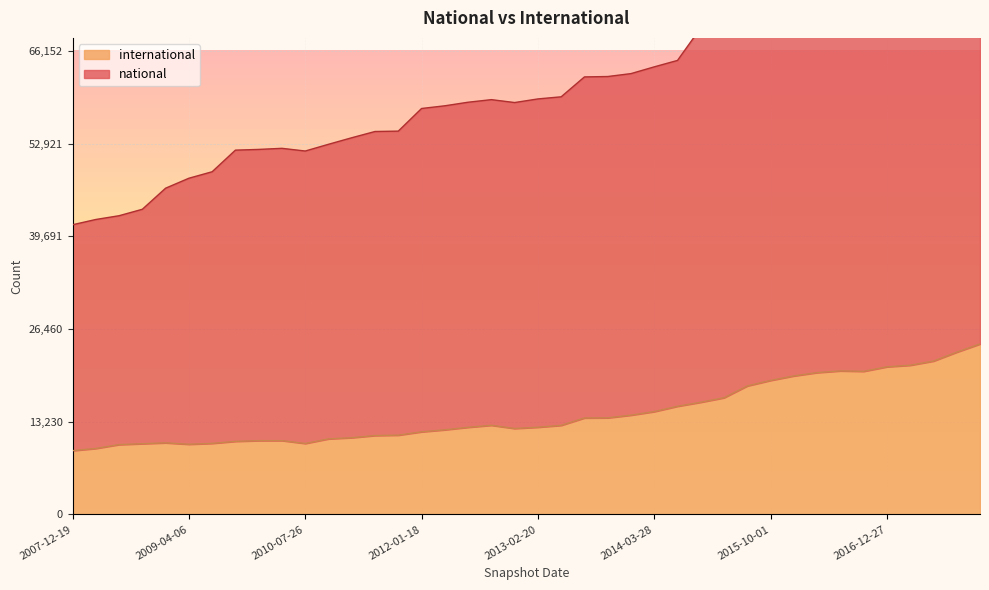

The value of international at 2015-10-01 is 10339. True or false?

False